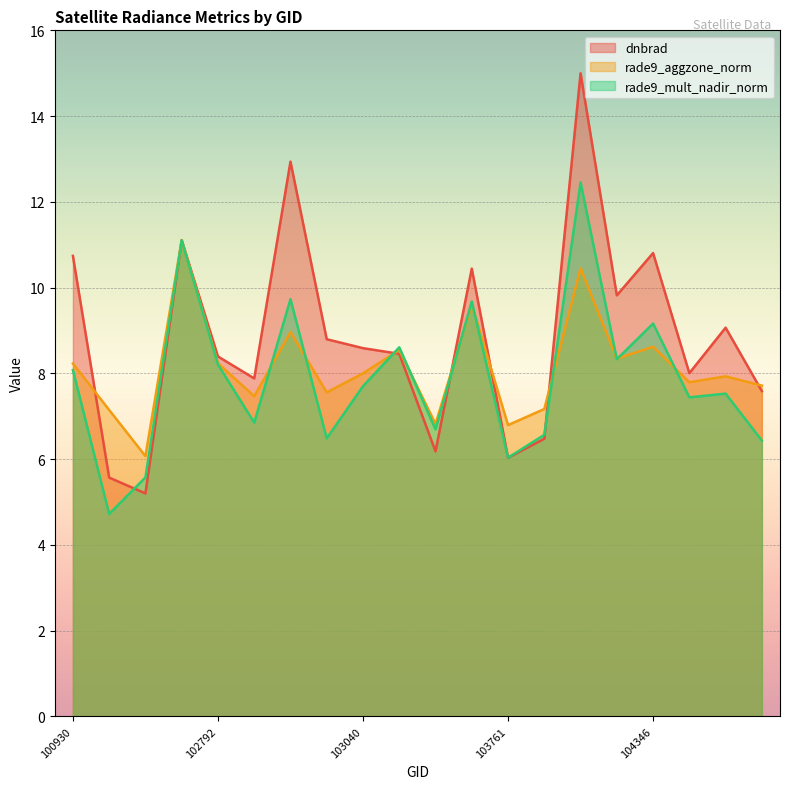

How many times do rade9_mult_nadir_norm and rade9_aggzone_norm cross each other?

10